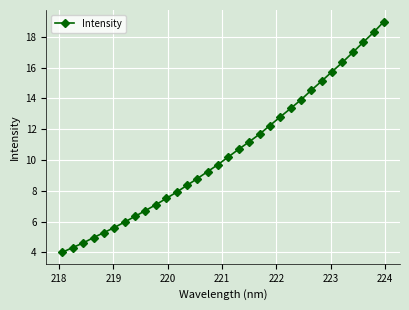

What is the difference between the maximum and minimum values?

15.0